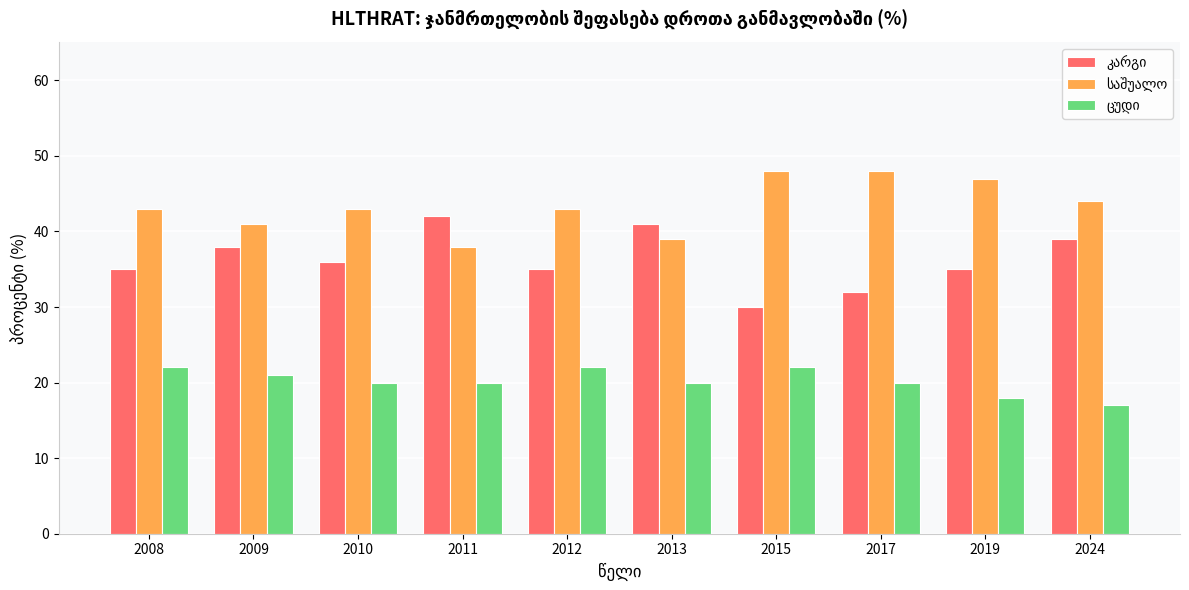

Are the bars horizontal?

No